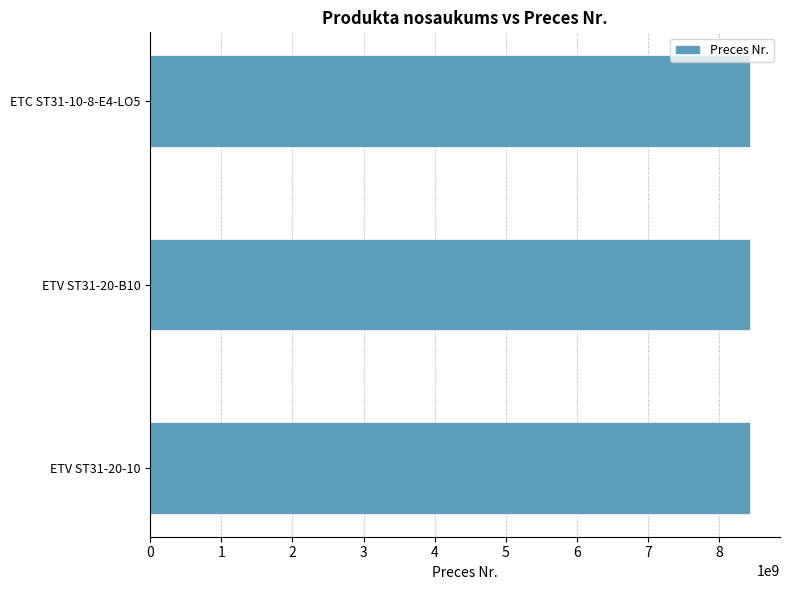

Count the number of categories in the chart.

3